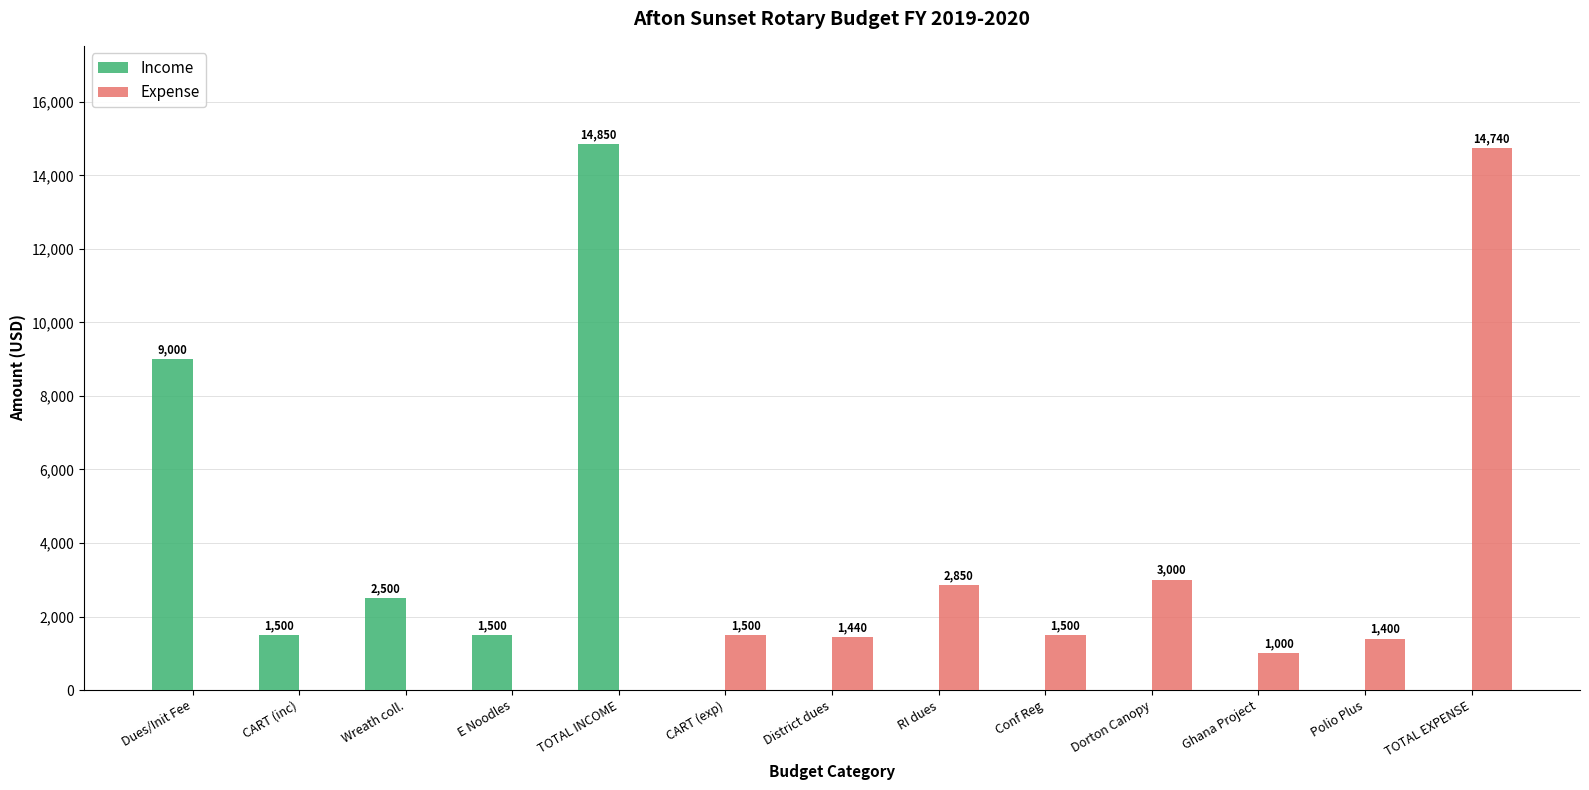

What is the greatest value displayed?

14850